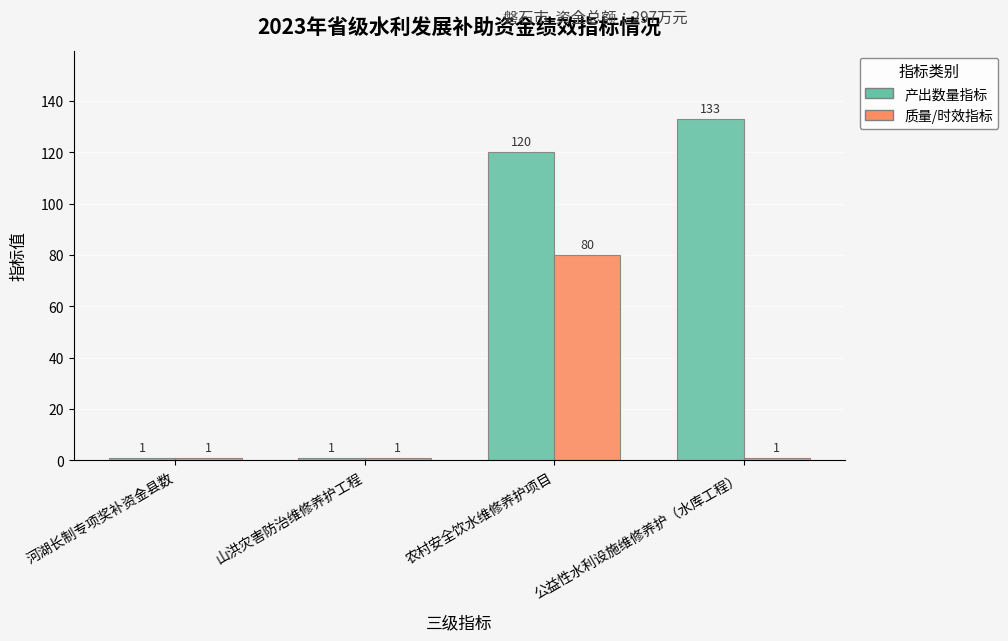

At which category is the sum across all series the highest?

农村安全饮水维修养护项目